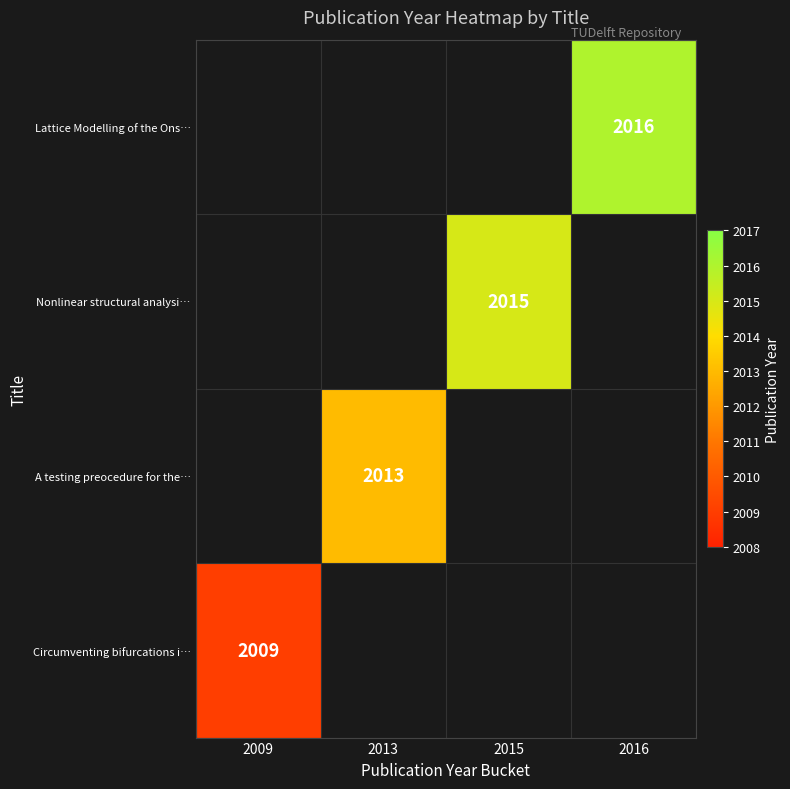

Is it true that Lattice Modelling of the Ons… equals 754 at 2016?

False